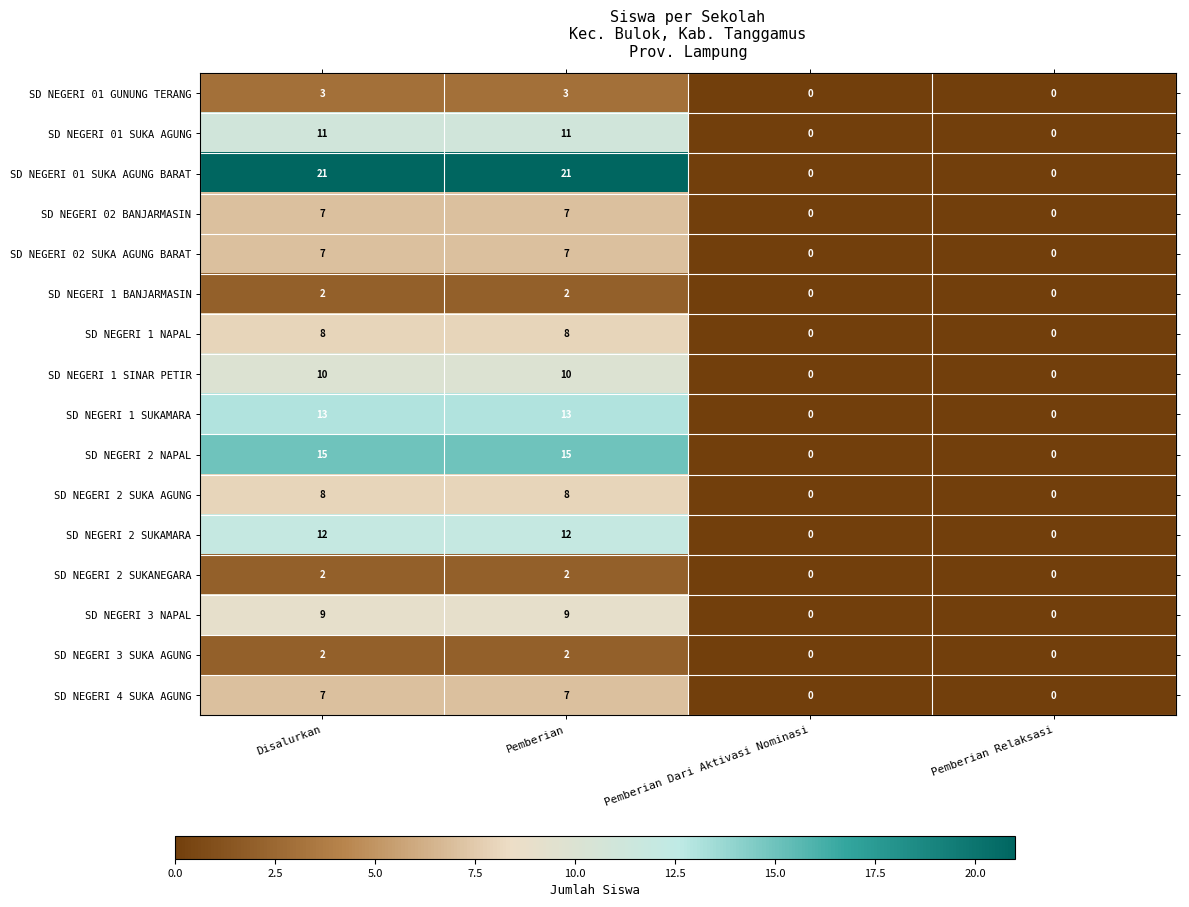

What is the greatest value displayed?

21